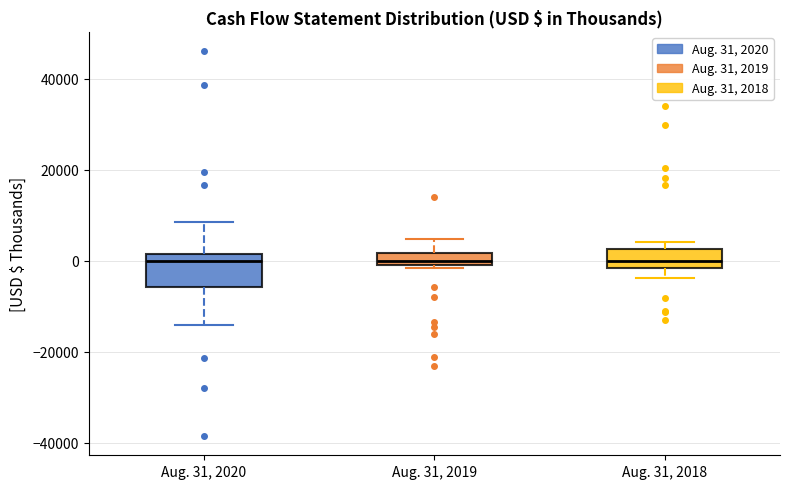

Where does the lower whisker of the box for Aug. 31, 2020 end on the y-axis? The values are not printed on the chart, so give them approximately, as read against the axis.

-14000